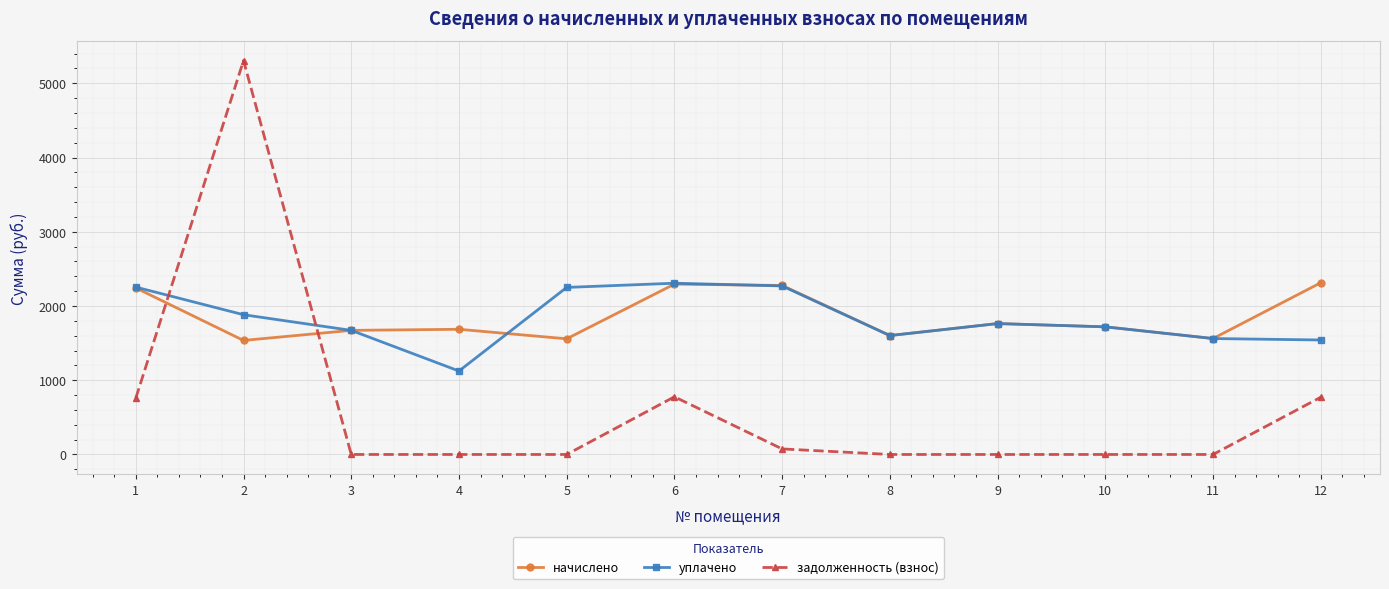

How many data points in начислено are above 1719?

6